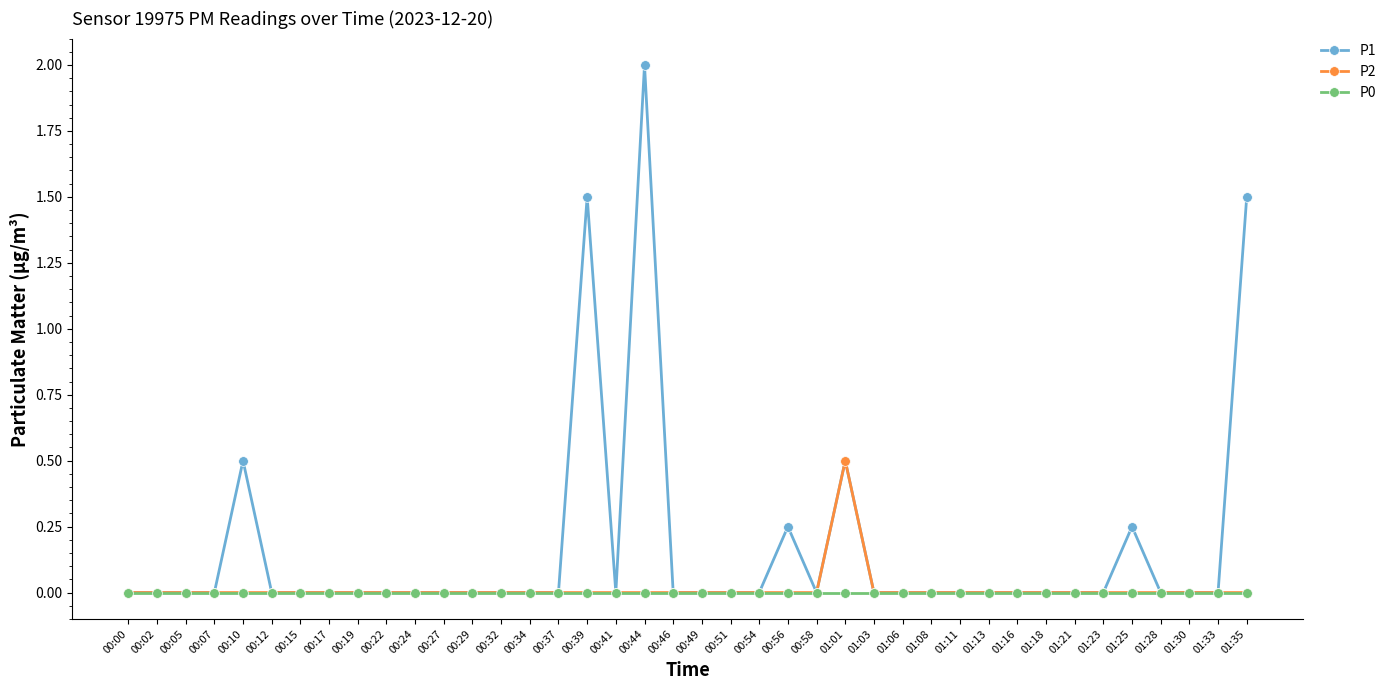

How many categories are shown in the chart?

40